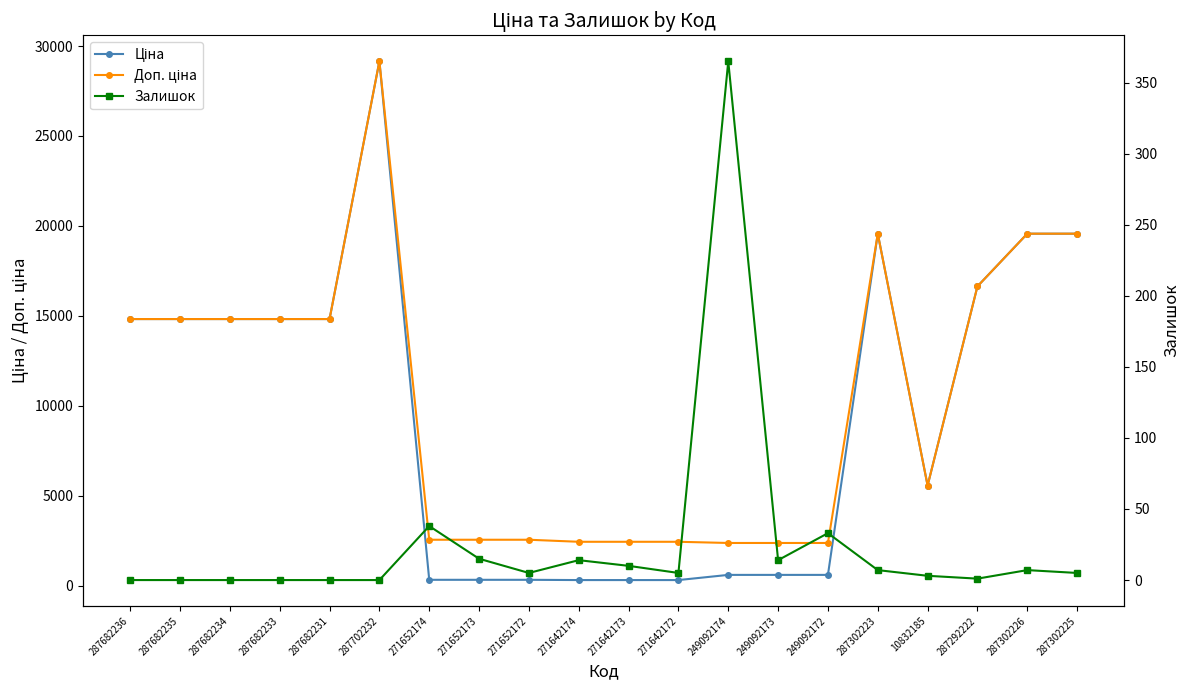

Read the Залишок value at 249092174.

365.0